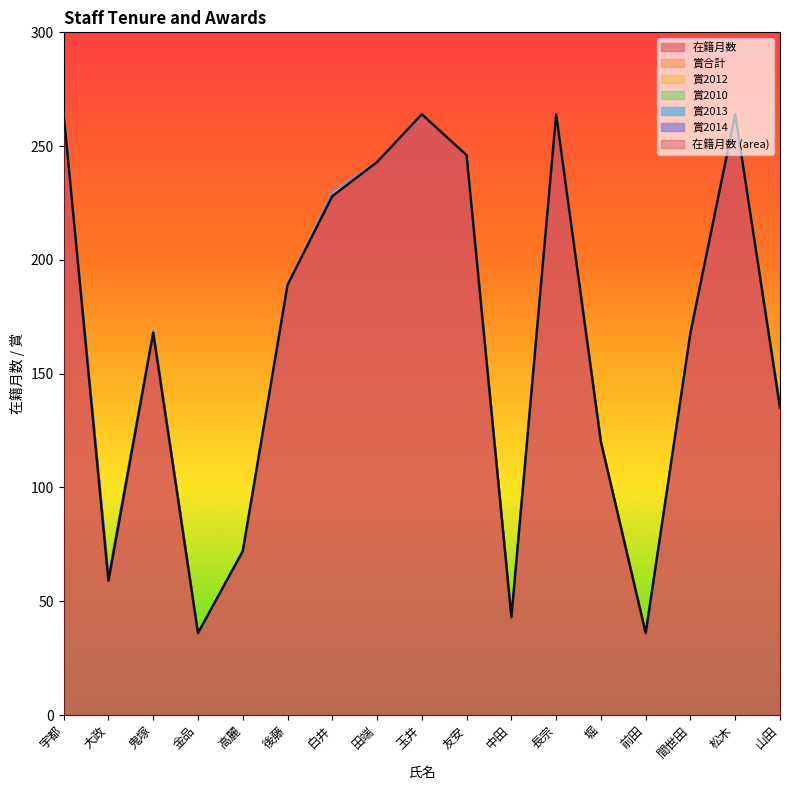

How many lines are shown in the chart?

6